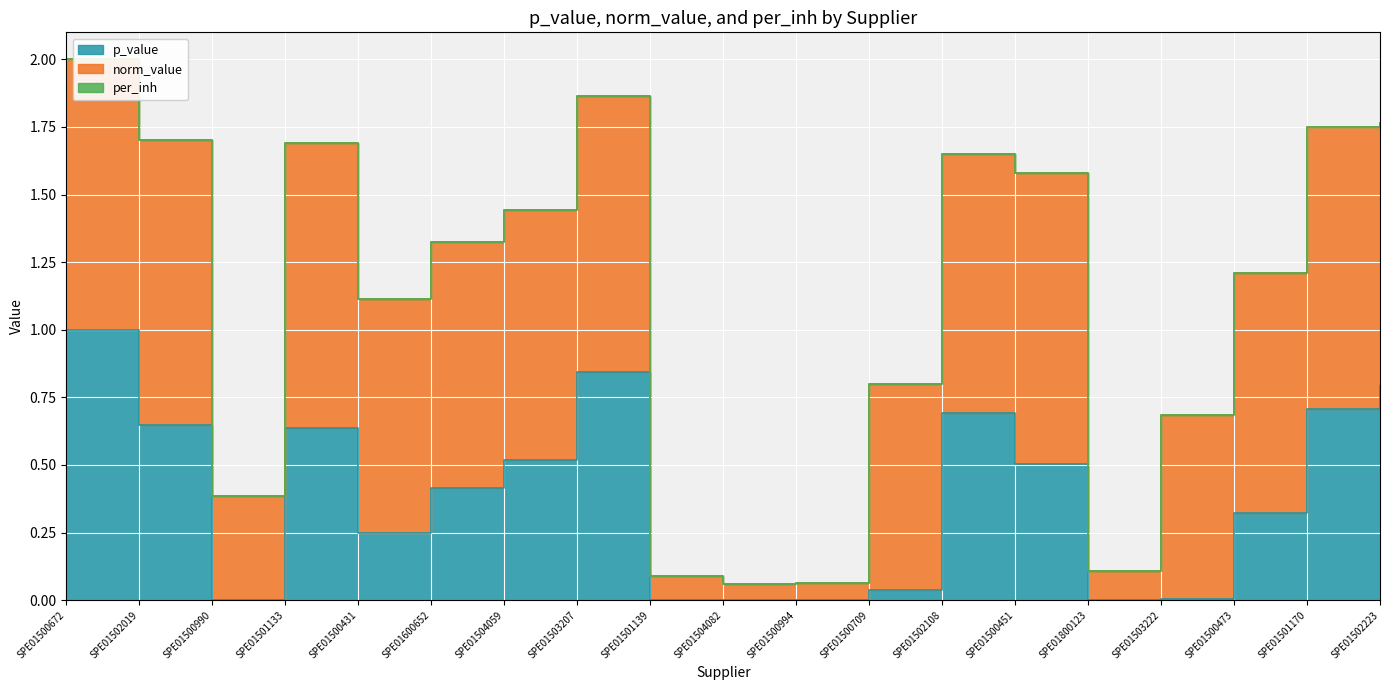

What are all the series names shown in the legend?

p_value, norm_value, per_inh